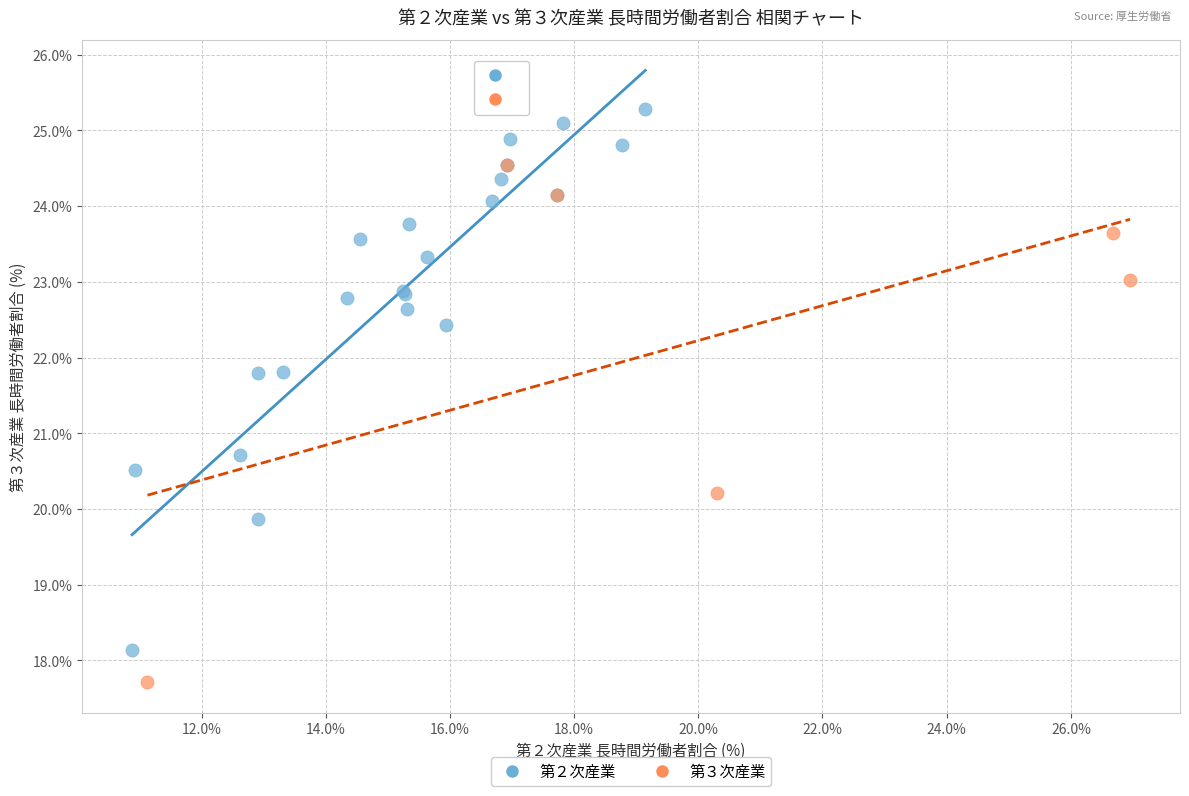

Which series reaches the maximum Y coordinate?

第２次産業